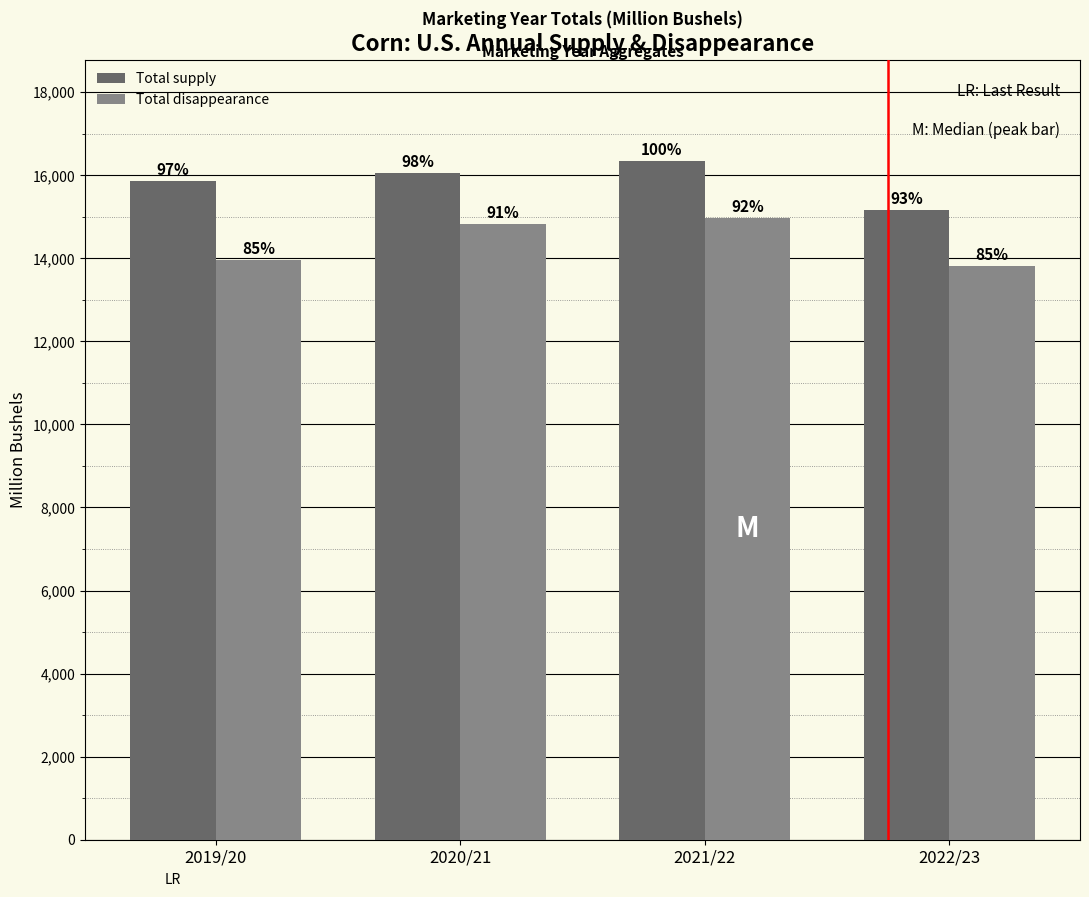

What is the difference between the highest and lowest values at 2021/22?

1376.9